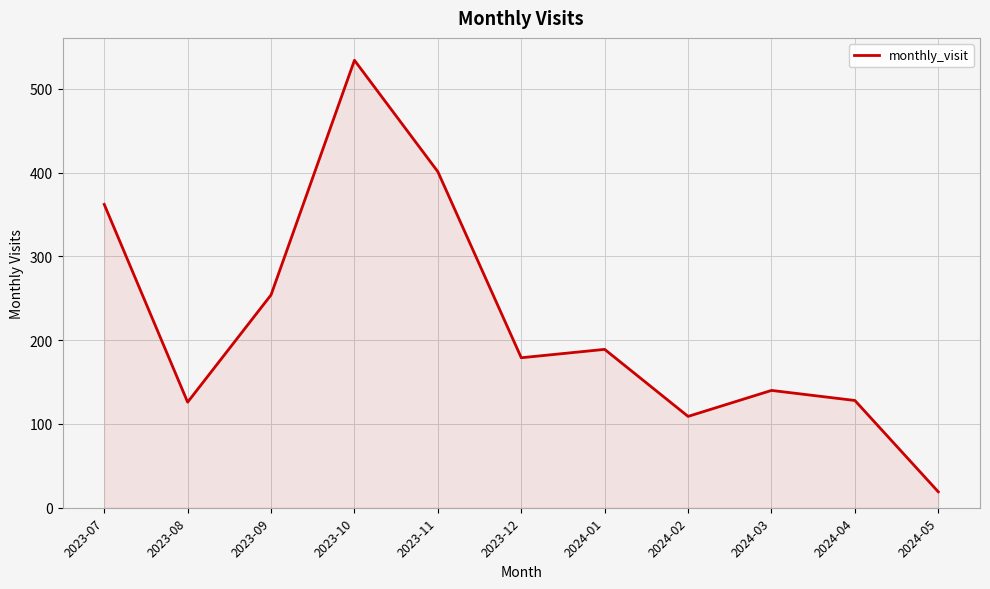

What is the change in value from 2024-01 to 2024-04?

-61